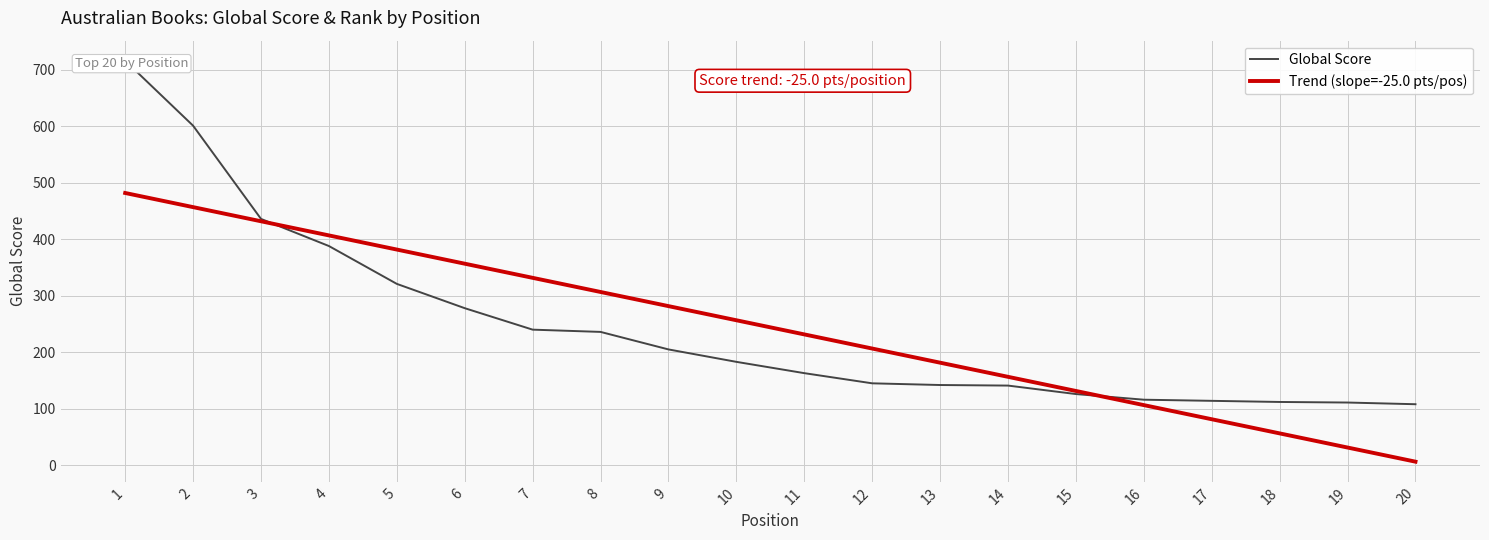

How many lines are shown in the chart?

2